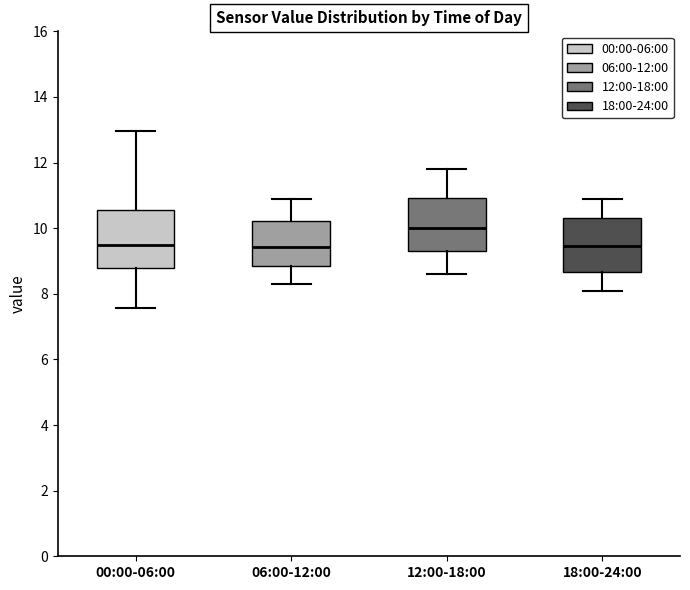

Where is the upper edge of the box for 12:00-18:00 on the y-axis? The values are not printed on the chart, so give them approximately, as read against the axis.

11.0